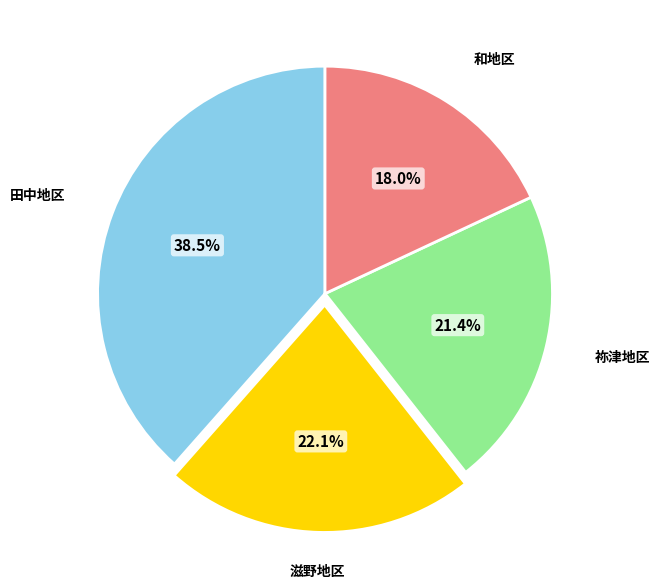

To the nearest percent, what percentage of the pie is 滋野地区?

22%